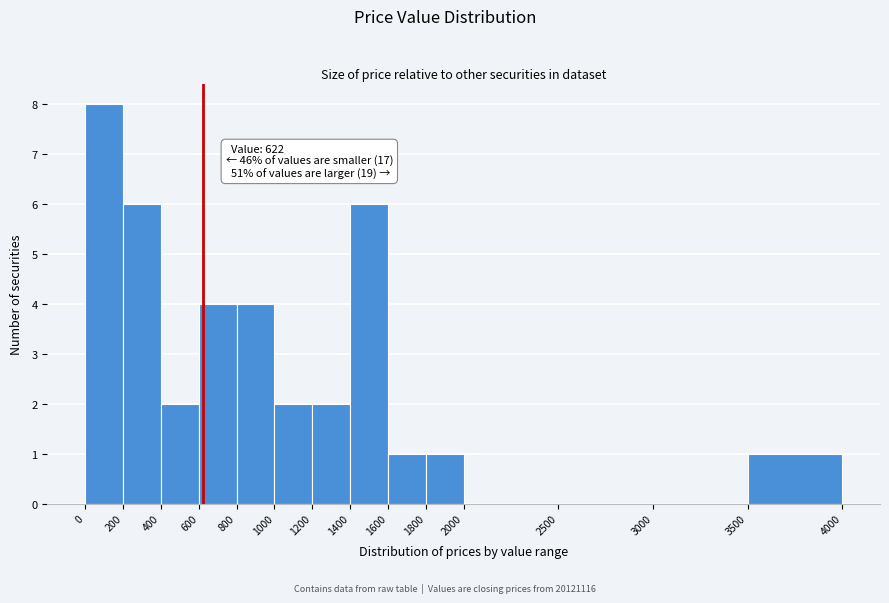

Which range on the x-axis has the tallest bar?

0 to 200